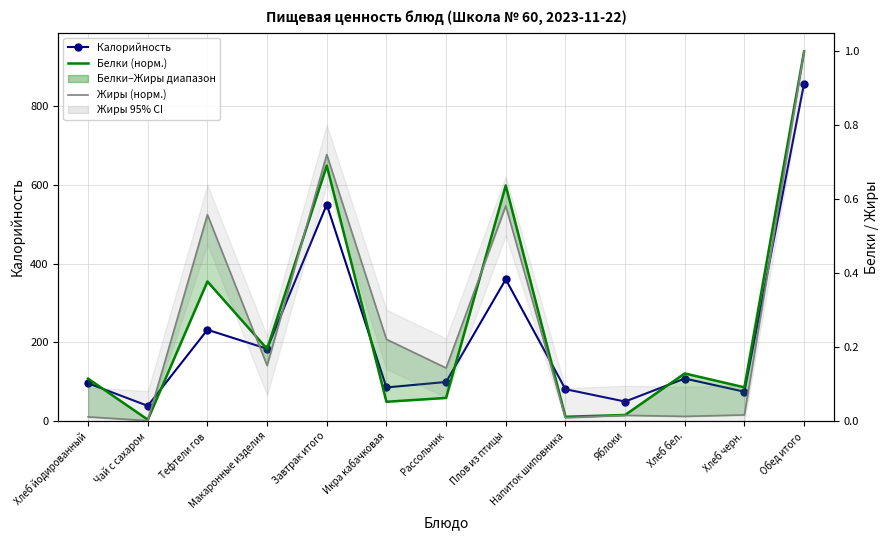

At which category does Жиры (норм.) reach its first local peak?

Тефтели гов